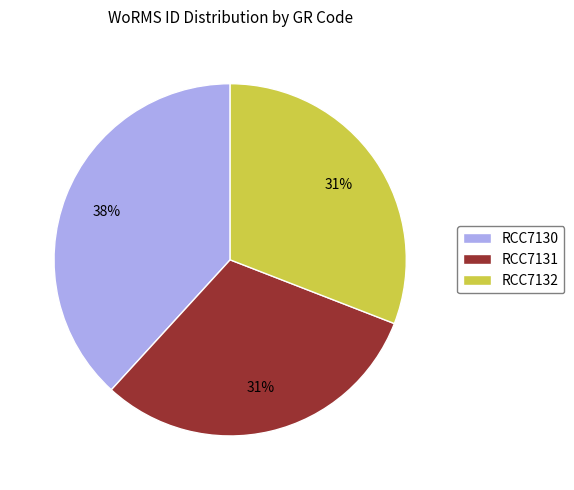

To the nearest percent, what portion does RCC7130 represent?

38%